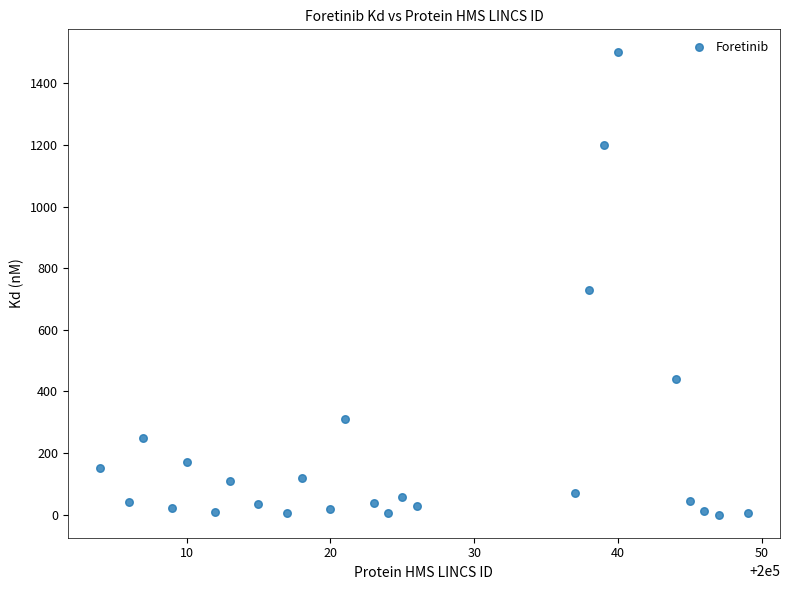

What is the range of Y values (max minus min)?

1499.9